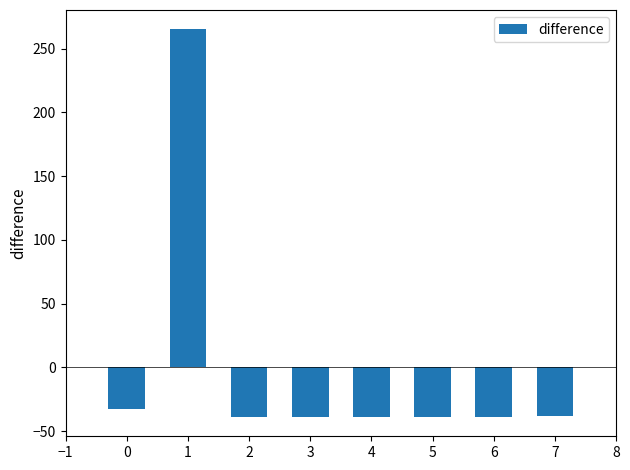

What is the change in value from 1 to 6?

-304.0